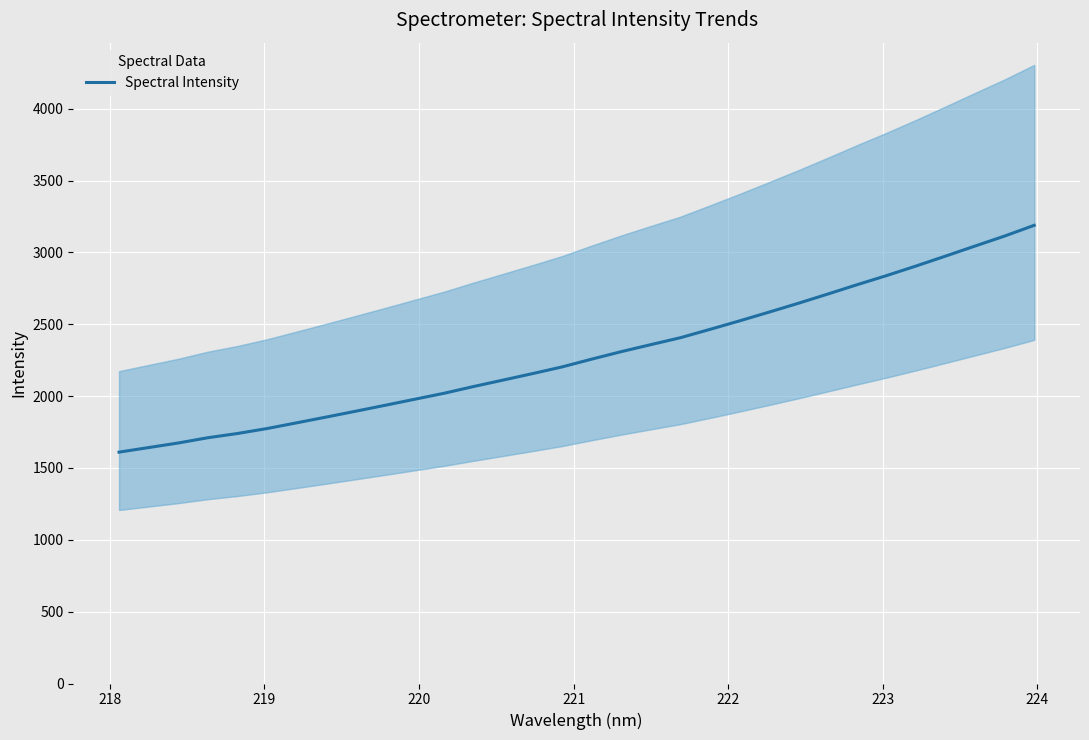

What is the minimum value for Spectral Intensity?

1610.3